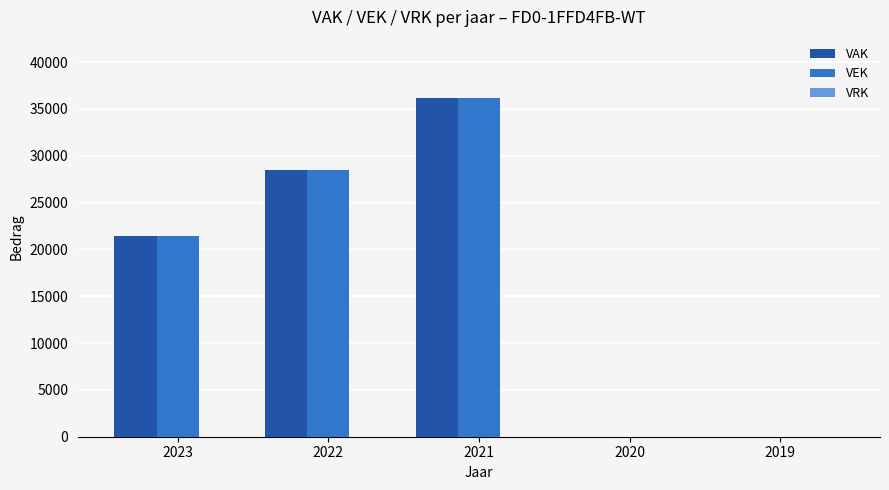

The VAK series shows 54706 at 2021. True or false?

False